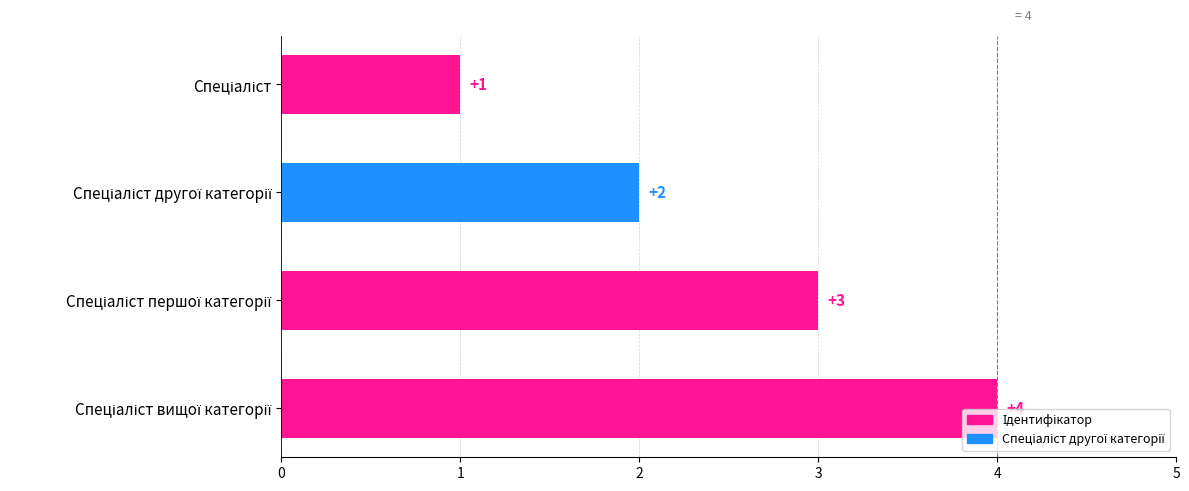

What is the difference between the maximum and minimum values?

3